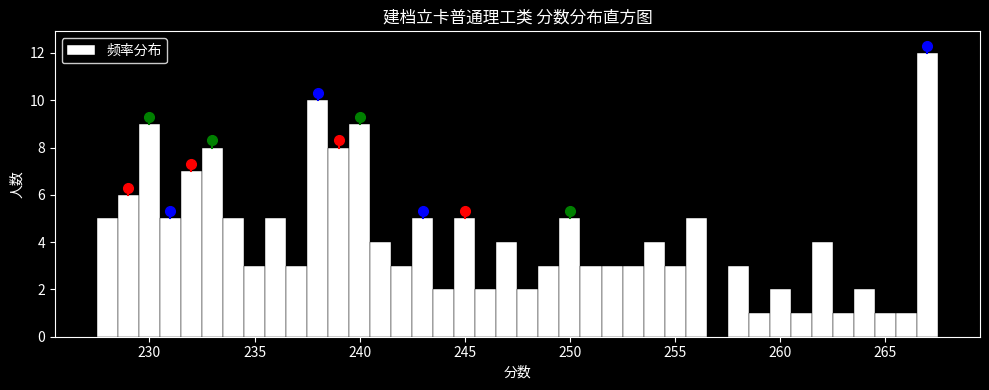

Read against the x-axis, roughly where is the centre of the tallest bar?

267.0